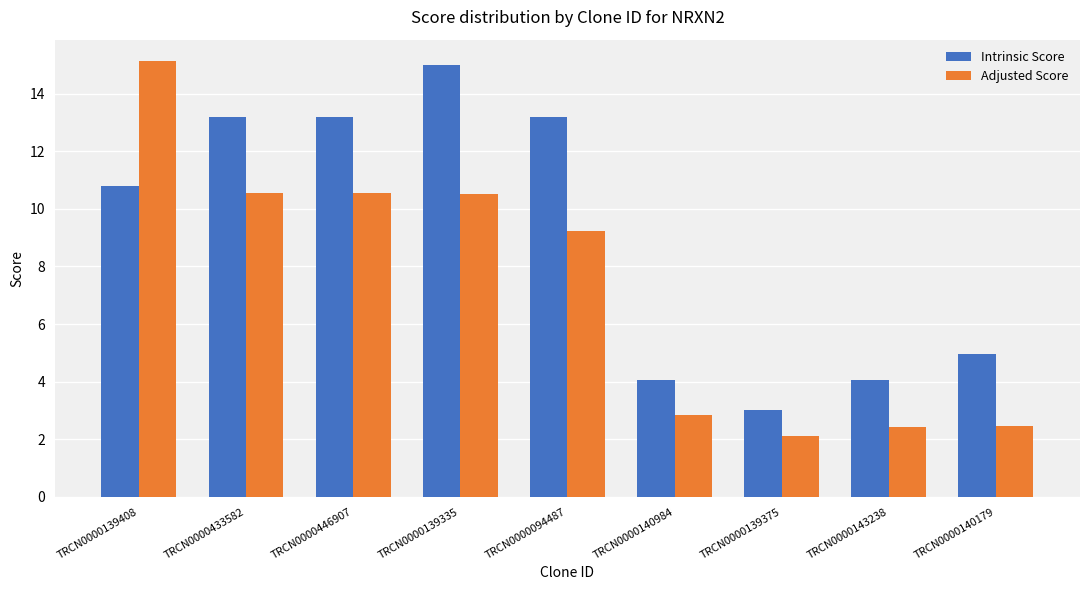

What is the minimum value for Adjusted Score?

2.1